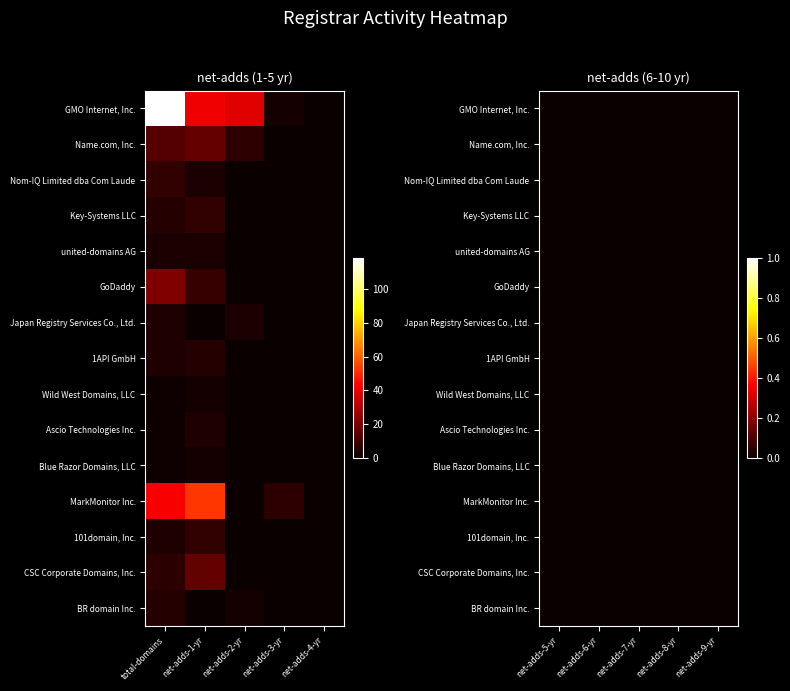

Count the Blue Razor Domains, LLC values in the range 0 to 1.

9